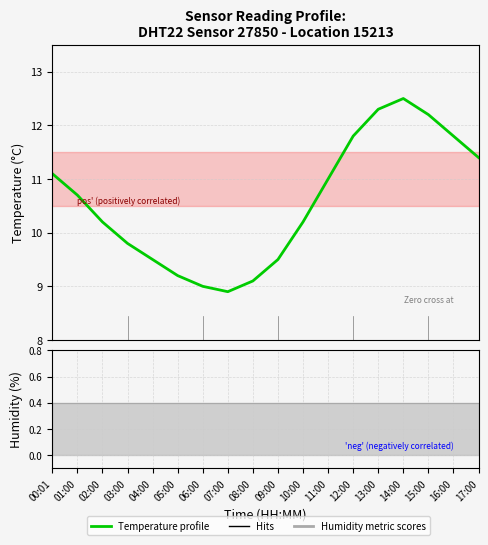

At which category does the chart reach its peak across all series?

14:00